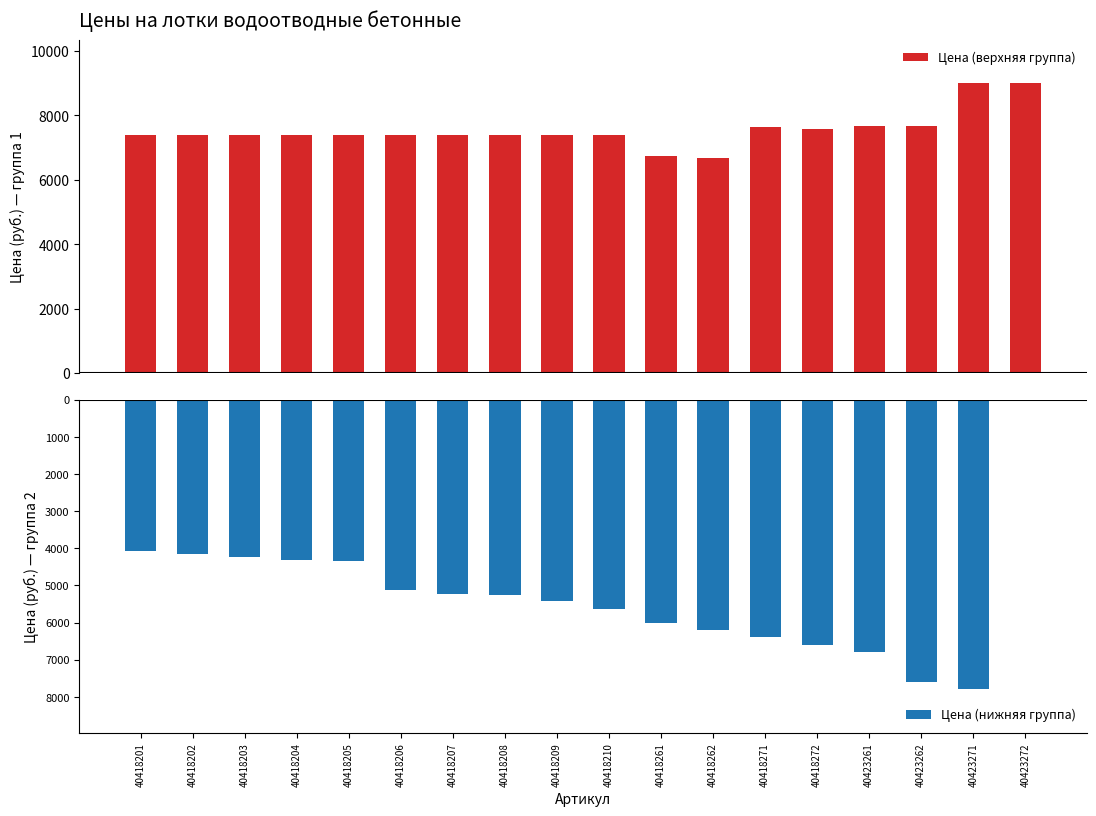

What is the difference between the second highest and minimum values in the Цена (верхняя группа) series?

2316